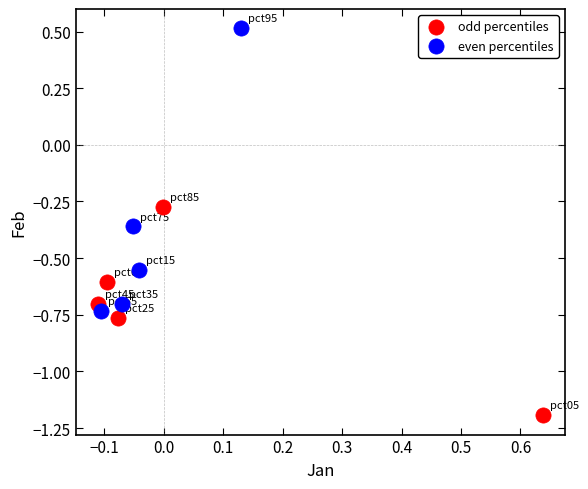

Which series contains the highest Y value?

even percentiles